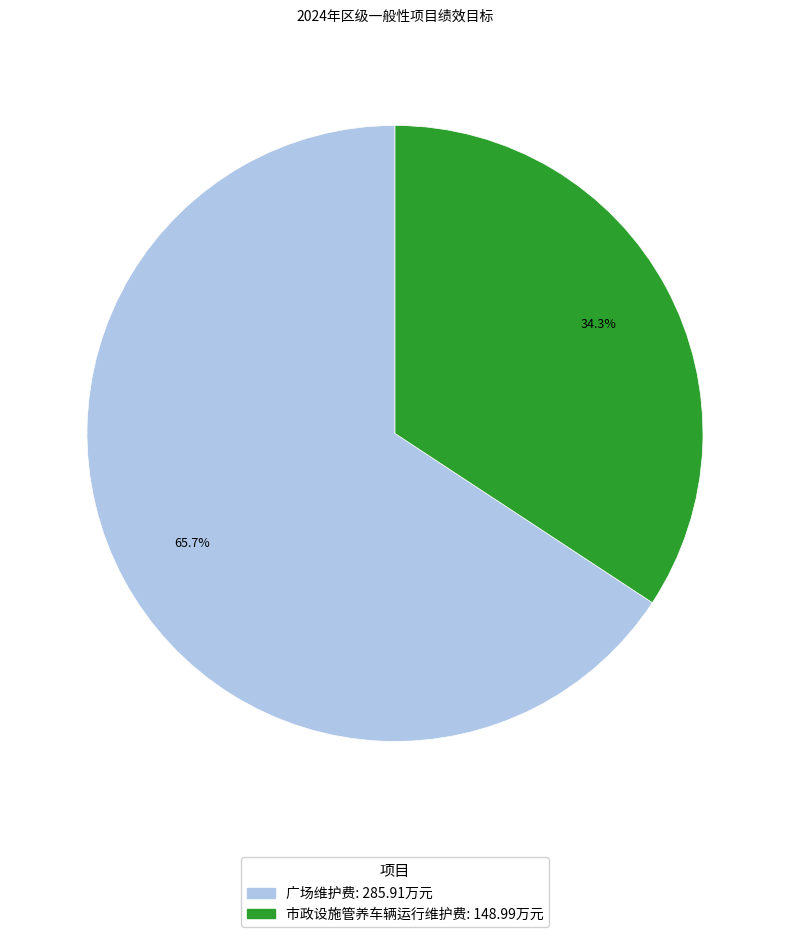

Count the number of slices in the pie.

2